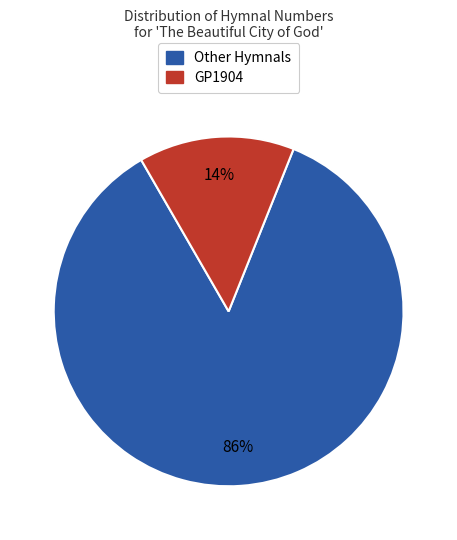

Do GP1904 and Other Hymnals together represent more than half of the pie?

Yes